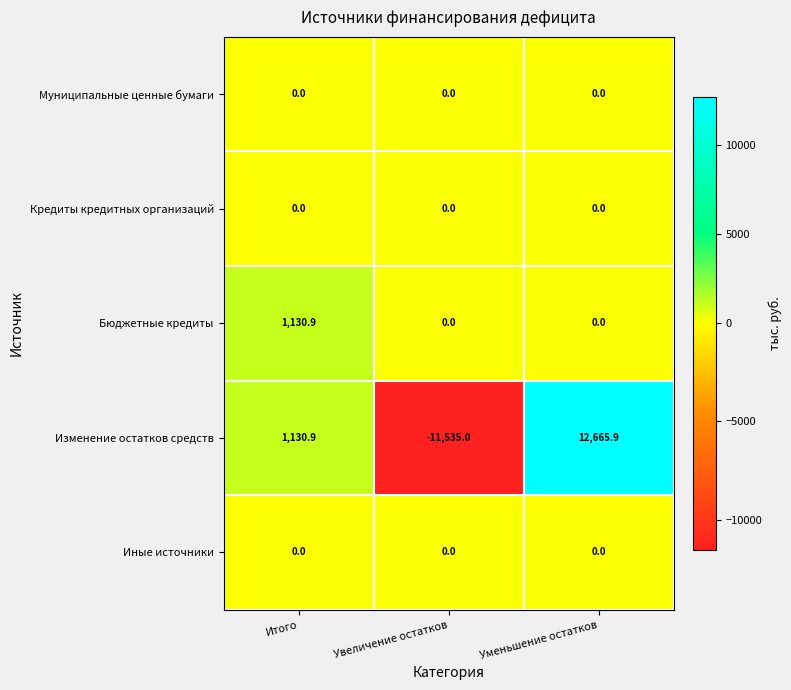

What is the difference between the Бюджетные кредиты values at Итого and Увеличение остатков?

1130.9